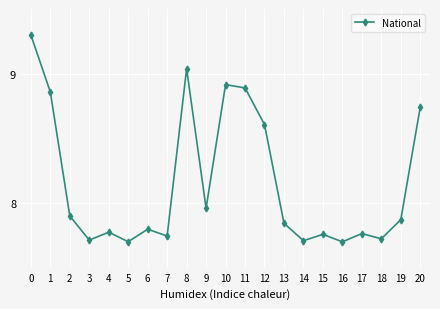

What is the sum of all values?

171.3